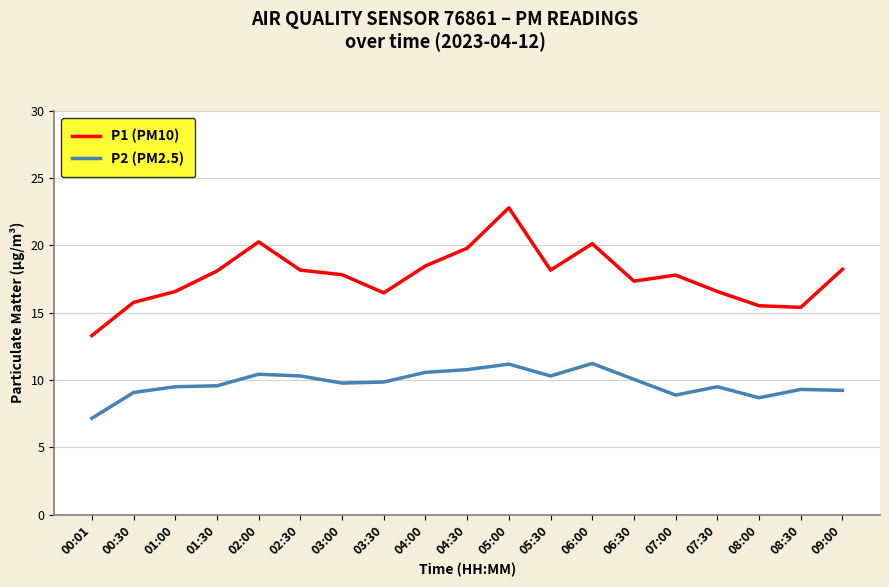

The value of P1 (PM10) at 00:01 is 23.8. True or false?

False